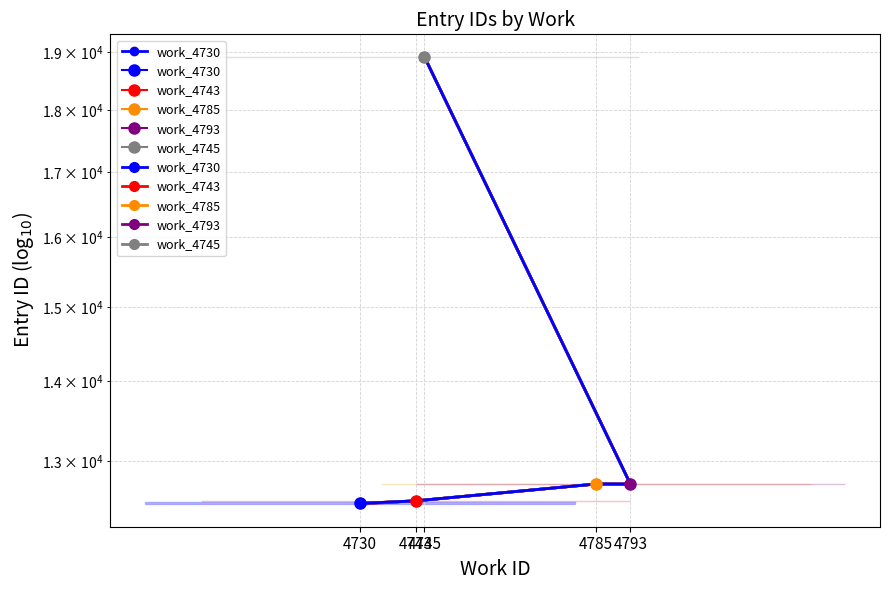

Reading right to left, transcribe all the data shown in this chart.

work_4730: 4745=18919.5	4793=12727.0	4785=12728.0	4743=12530.5	4730=12500.0
work_4743: 4745=18919.5	4793=12727.0	4785=12728.0	4743=12530.5	4730=12500.0
work_4785: 4745=18919.5	4793=12727.0	4785=12728.0	4743=12530.5	4730=12500.0
work_4793: 4745=18919.5	4793=12727.0	4785=12728.0	4743=12530.5	4730=12500.0
work_4745: 4745=18919.5	4793=12727.0	4785=12728.0	4743=12530.5	4730=12500.0